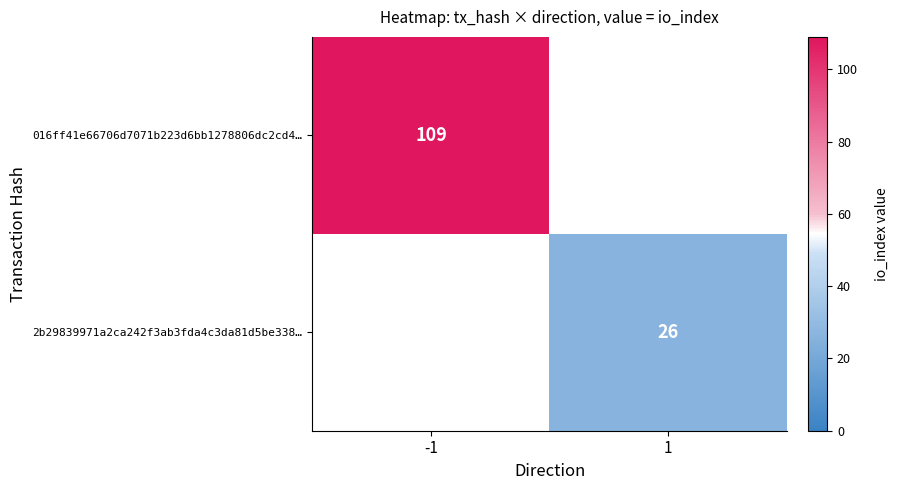

Is the value of 2b29839971a2ca242f3ab3fda4c3da81d5be338… at 1 greater than the value of 016ff41e66706d7071b223d6bb1278806dc2cd4… at -1?

No